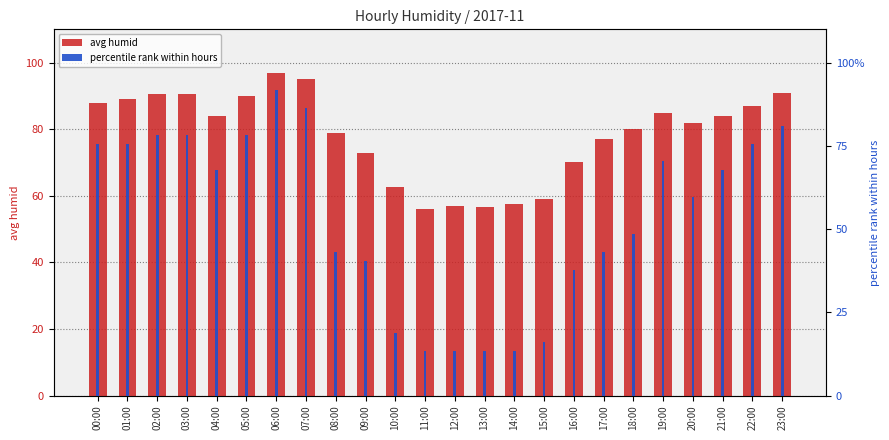

Which has a higher value, 12:00 or 20:00?

20:00